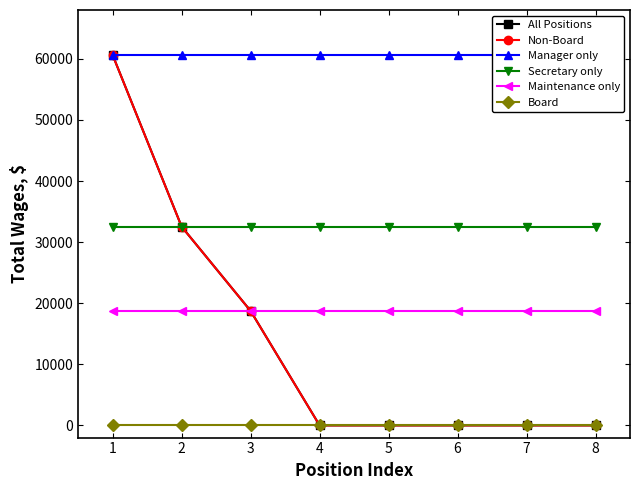

Reading left to right, list all the values displayed in this chart.

All Positions: 60619	32533	18734	0	0	0	0	0
Non-Board: 60619	32533	18734	0	0	0	0	0
Manager only: 60619	60619	60619	60619	60619	60619	60619	60619
Secretary only: 32533	32533	32533	32533	32533	32533	32533	32533
Maintenance only: 18734	18734	18734	18734	18734	18734	18734	18734
Board: 0	0	0	0	0	0	0	0